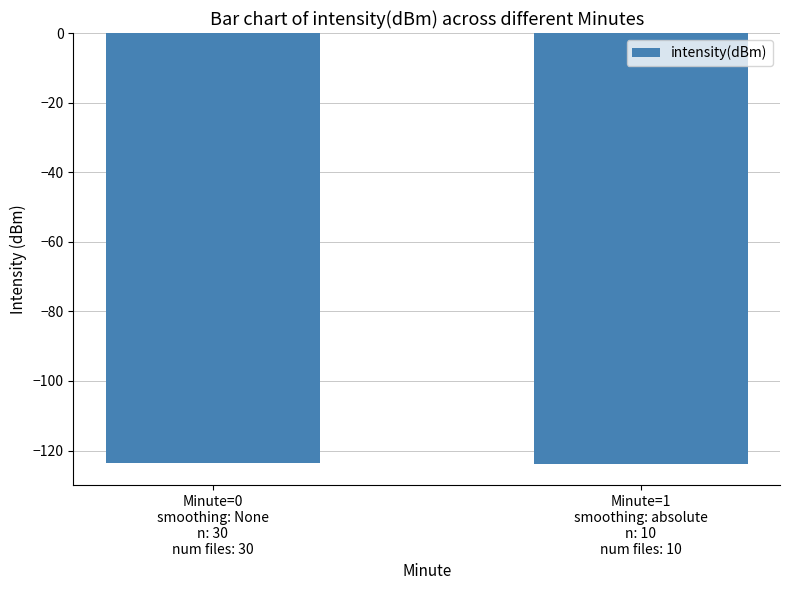

What is the maximum value shown in the chart?

-123.6